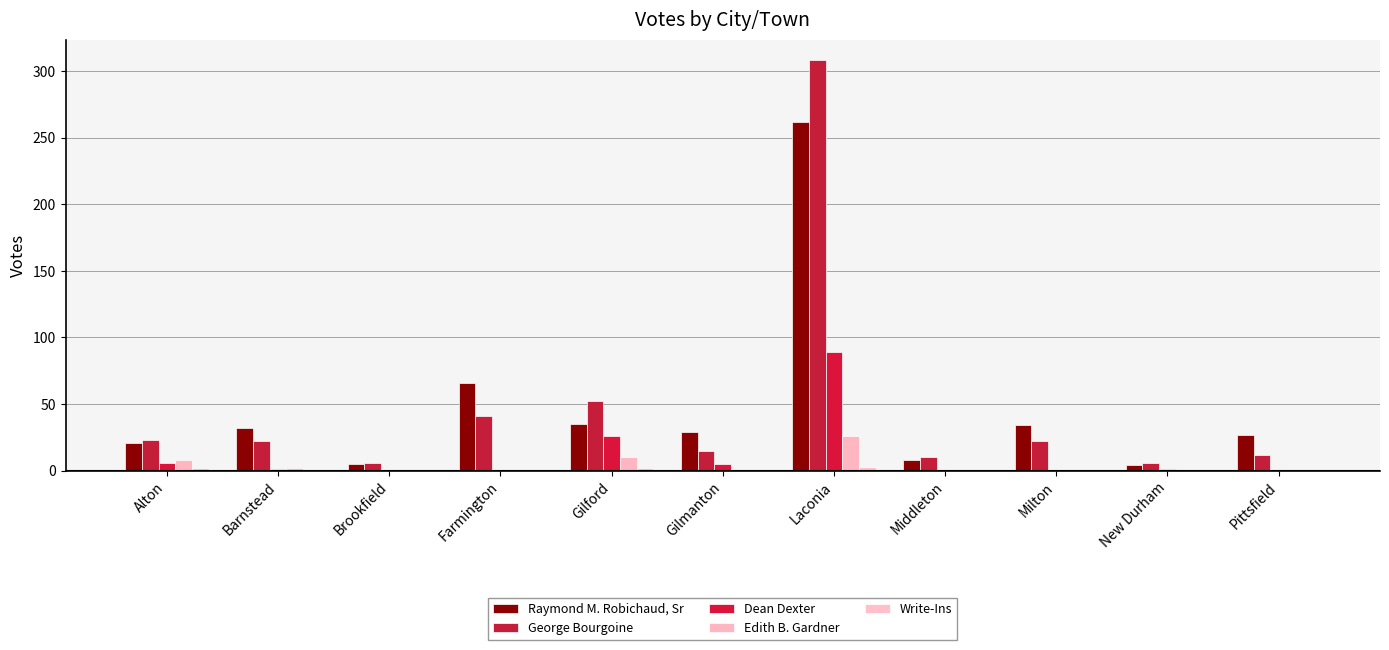

The value of Dean Dexter at Alton is 8. True or false?

False